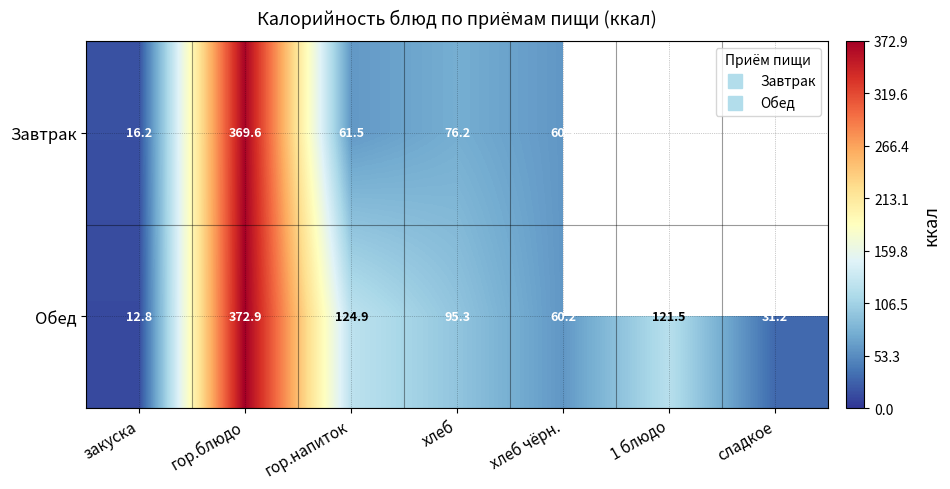

Which has a higher value, 1 блюдо or гор.напиток?

гор.напиток